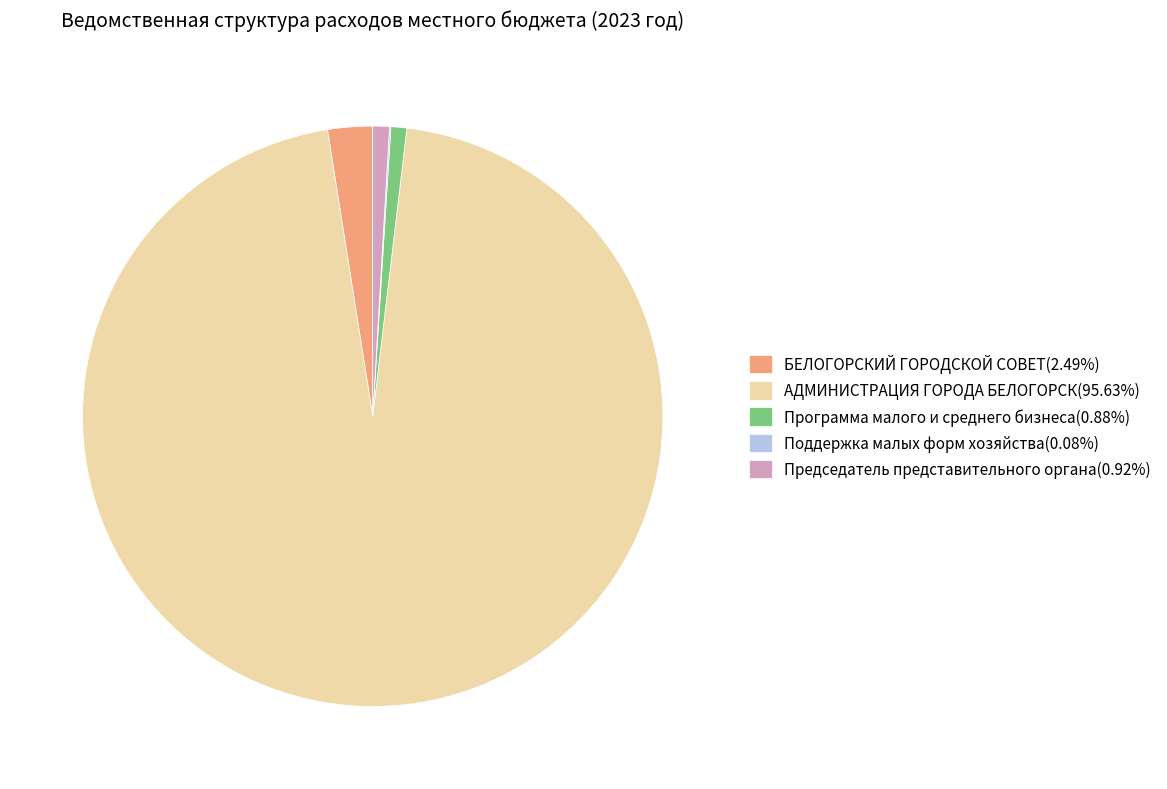

True or false: Председатель представительного органа accounts for 7% of the total.

False